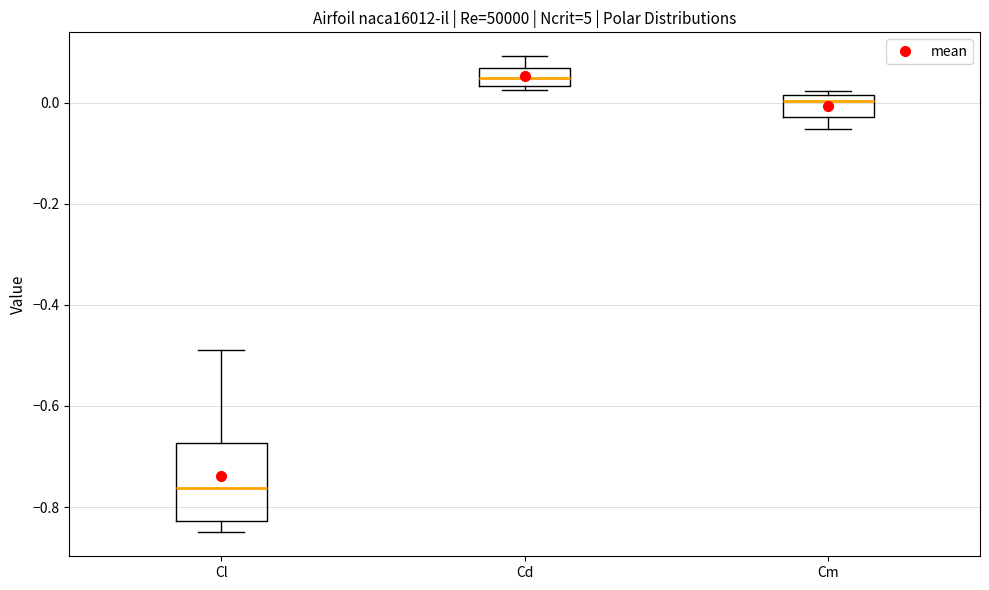

Reading left to right, transcribe this box plot: for each box, give where its median line is, the range the box spans, and where its two whiskers end, as read against the y-axis. The values are not printed on the chart, so give them approximately, as read against the axis.

Cl: median -0.76, box -0.82 to -0.68, whiskers -0.86 to -0.48
Cd: median 0.04 (inside the box), box 0.04 to 0.06, whiskers 0.02 to 0.10
Cm: median 0.00, box -0.02 to 0.02, whiskers -0.06 to 0.02 (just above the box's upper edge)